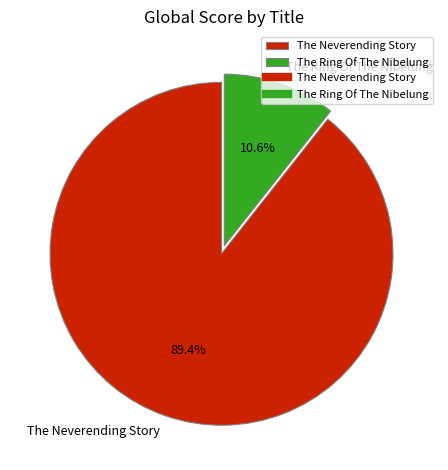

Do The Ring Of The Nibelung and The Neverending Story together represent more than half of the pie?

Yes